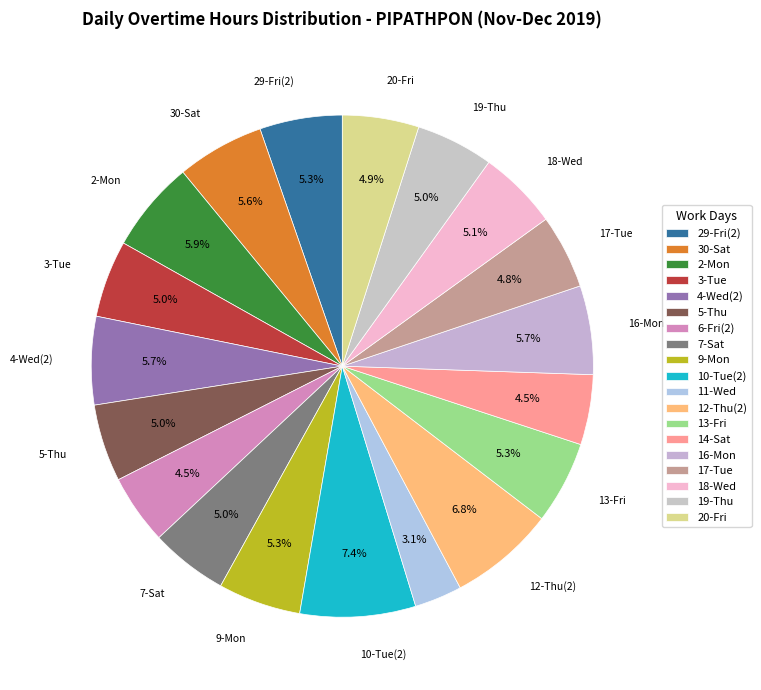

How many segments does this pie chart have?

19